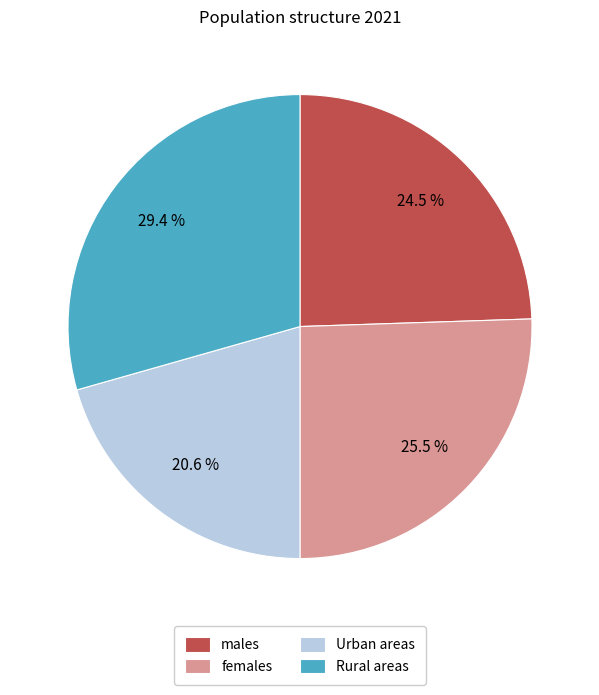

Does any single category account for the majority?

No